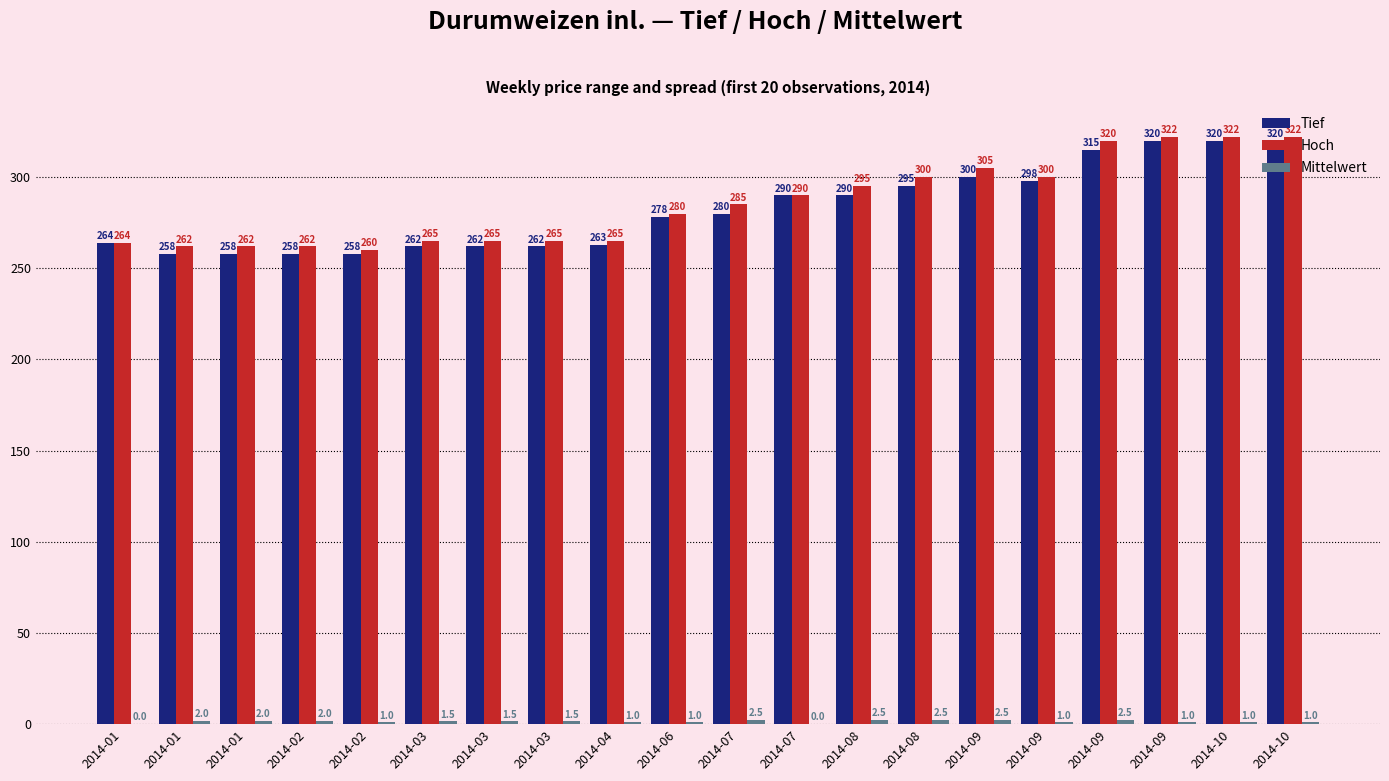

Is it true that Tief equals 182.6 at 2014-03?

False